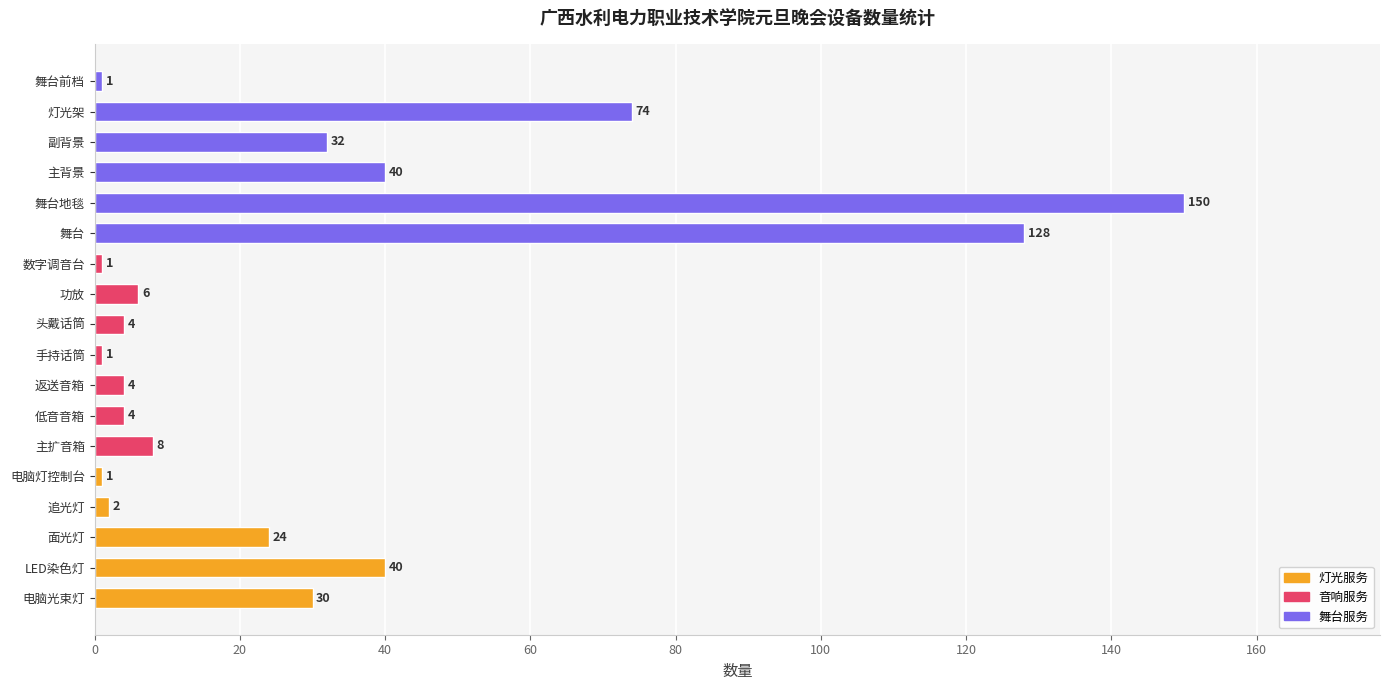

Reading bottom to top, what are all the values shown in this chart?

电脑光束灯=30	LED染色灯=40	面光灯=24	追光灯=2	电脑灯控制台=1	主扩音箱=8	低音音箱=4	返送音箱=4	手持话筒=1	头戴话筒=4	功放=6	数字调音台=1	舞台=128	舞台地毯=150	主背景=40	副背景=32	灯光架=74	舞台前档=1